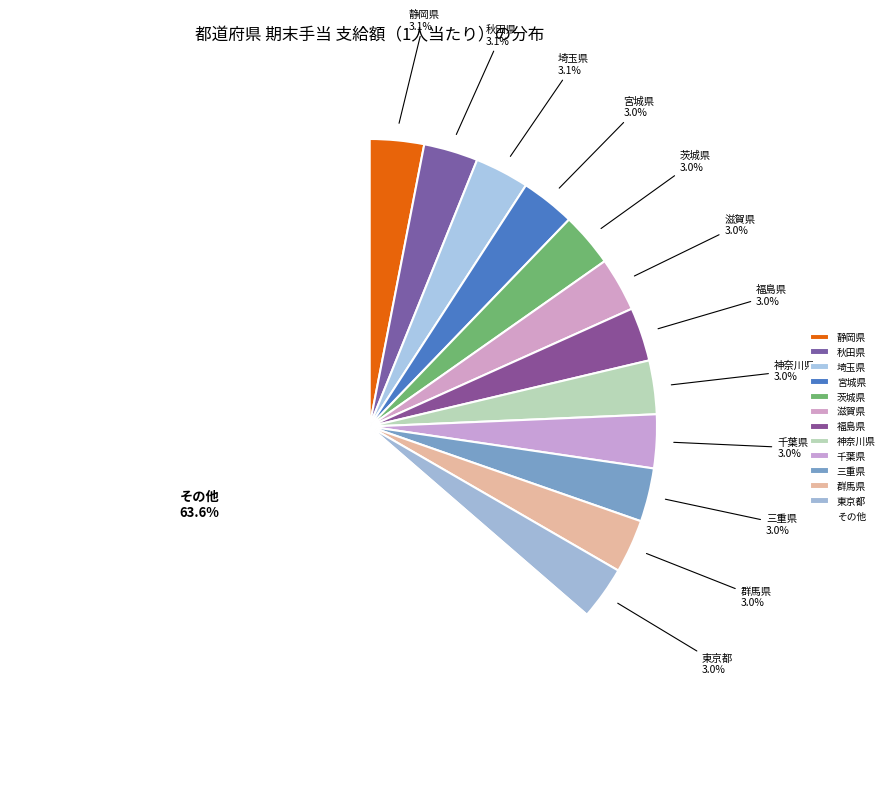

How many segments does this pie chart have?

13